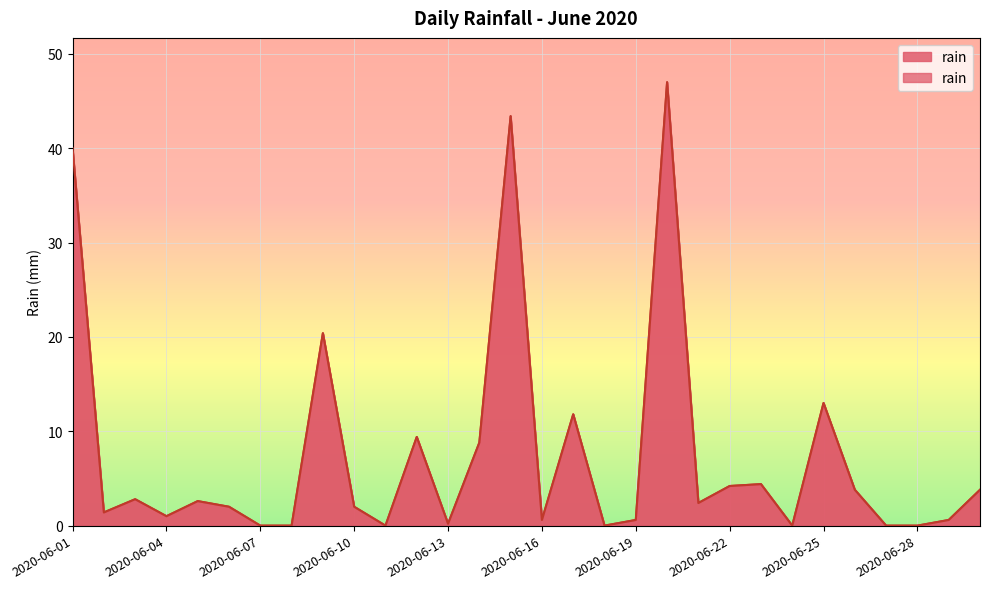

How many lines are shown in the chart?

1